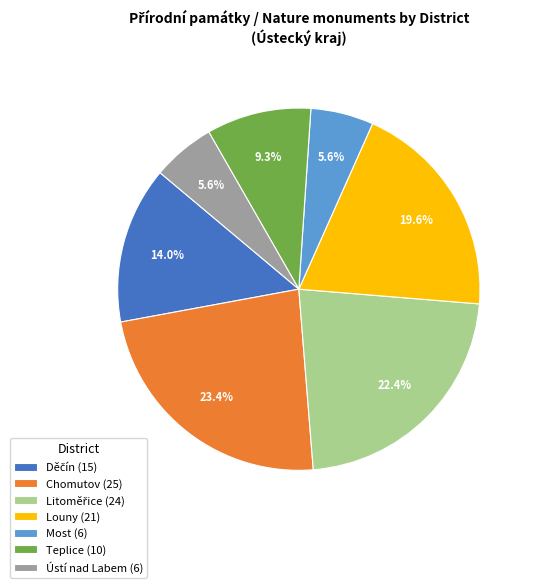

True or false: Teplice accounts for 9% of the total.

True